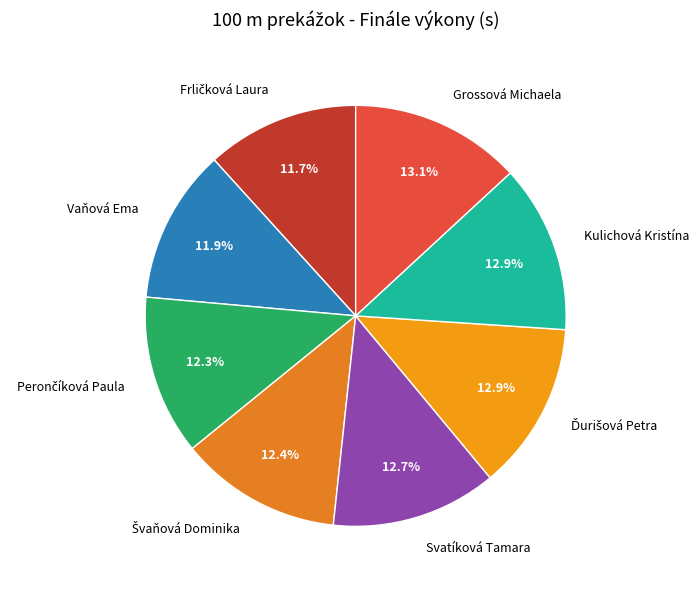

Is there any slice that represents more than half of the pie?

No